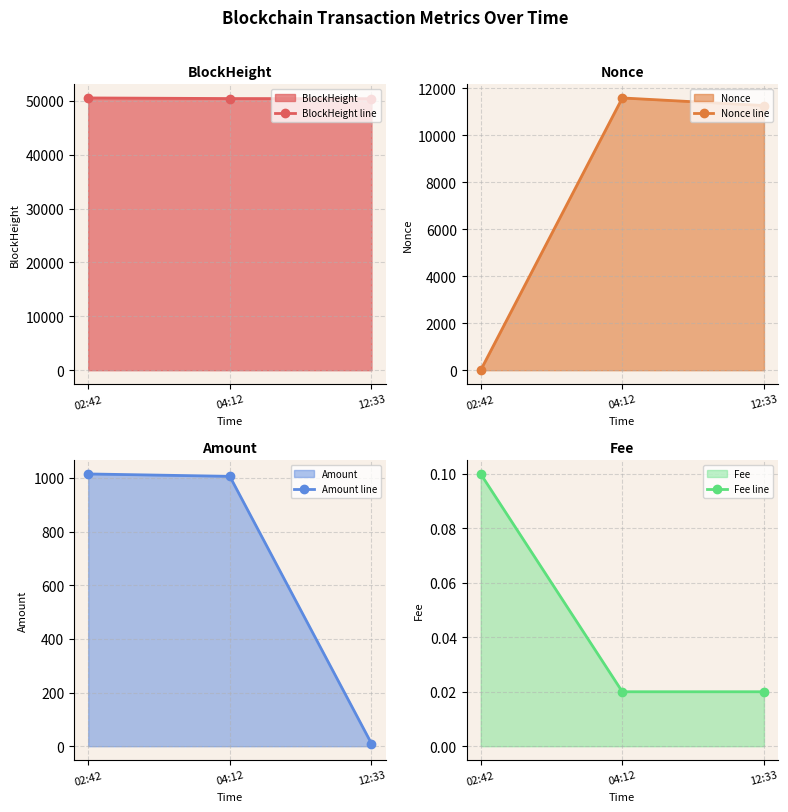

True or false: BlockHeight line has a value of 24101.5 at 12:33.

False